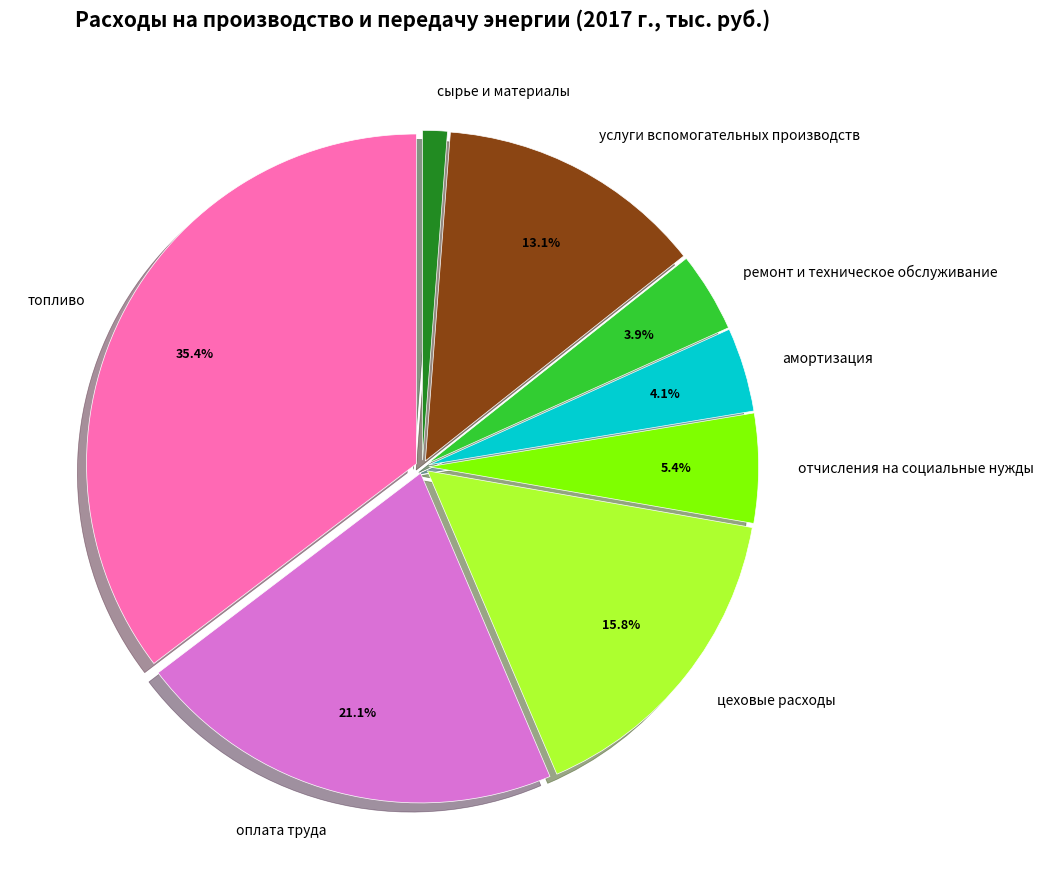

How many segments does this pie chart have?

8